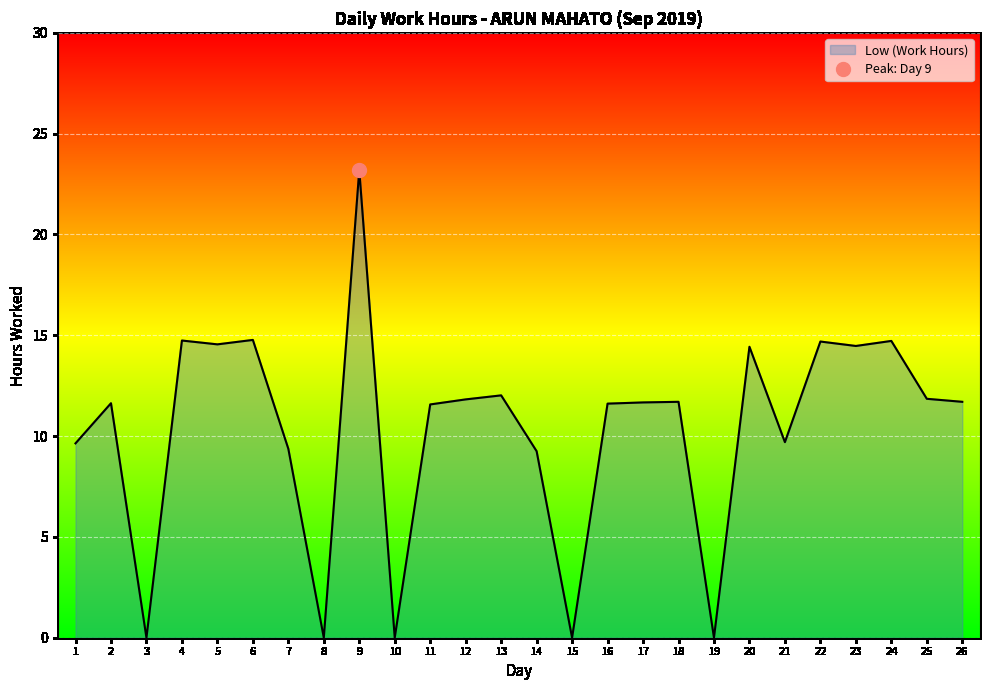

List the labels in order of value, largest first.

9, 6, 4, 24, 22, 5, 23, 20, 13, 25, 12, 18, 26, 17, 2, 16, 11, 21, 1, 7, 14, 3, 8, 10, 15, 19